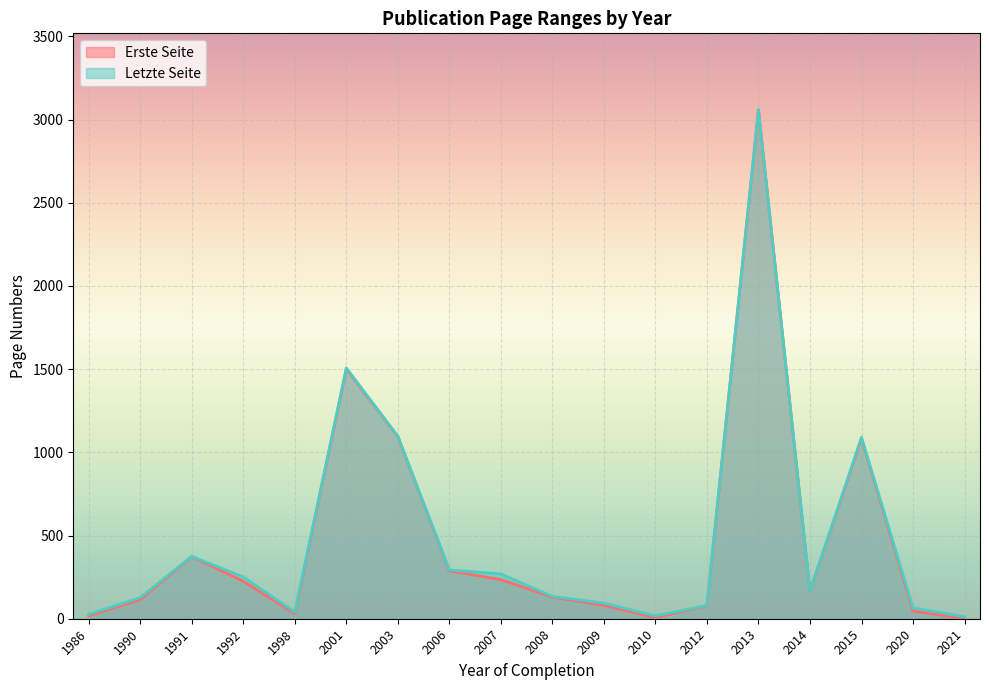

Which series changed the most between 1986 and 1991?

Erste Seite